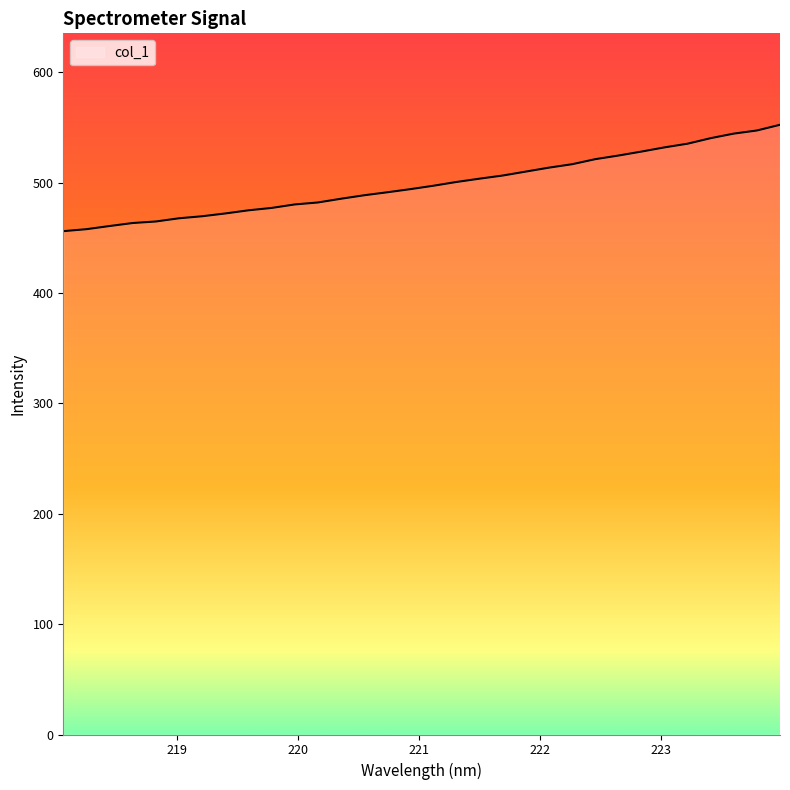

How many categories are shown in the chart?

32